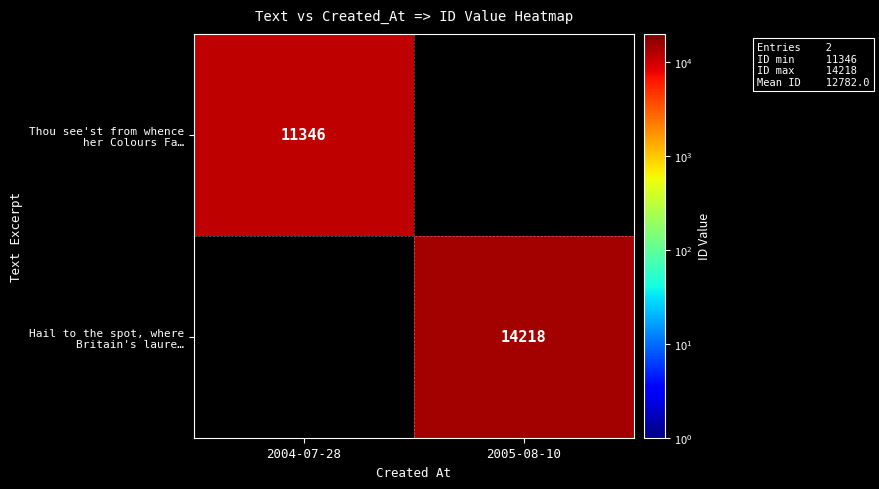

Which series has the largest range (max minus min)?

Thou see'st from whence her Colours Fa…